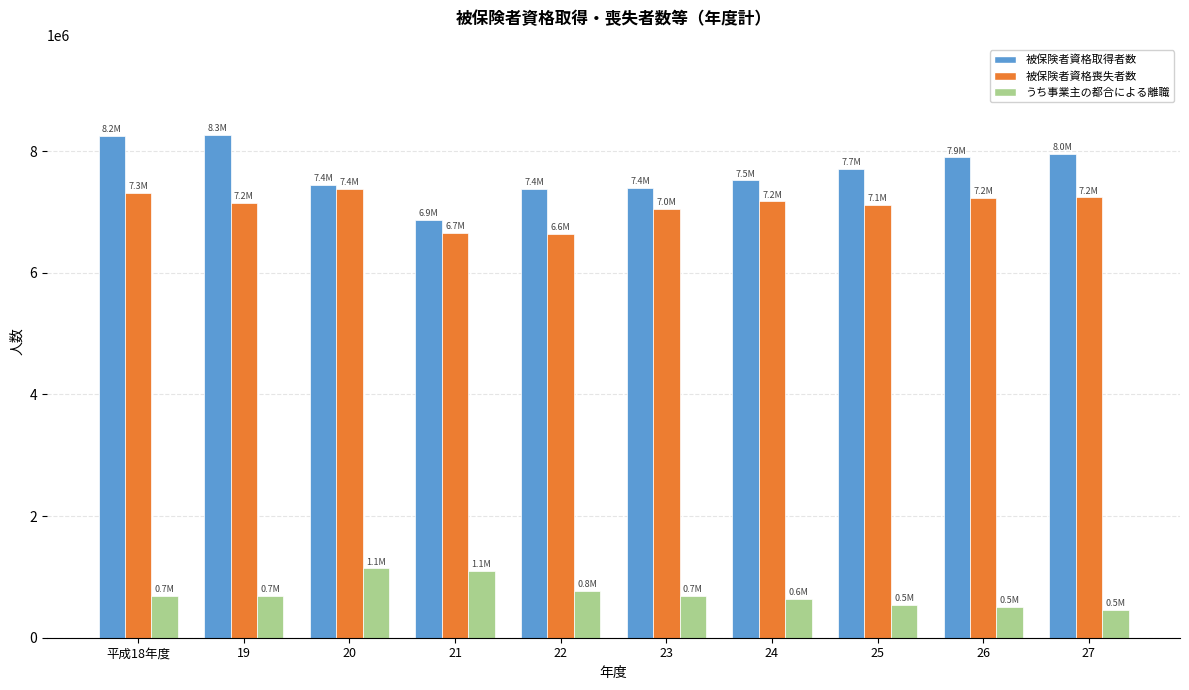

What is the maximum value shown in the chart?

8259138